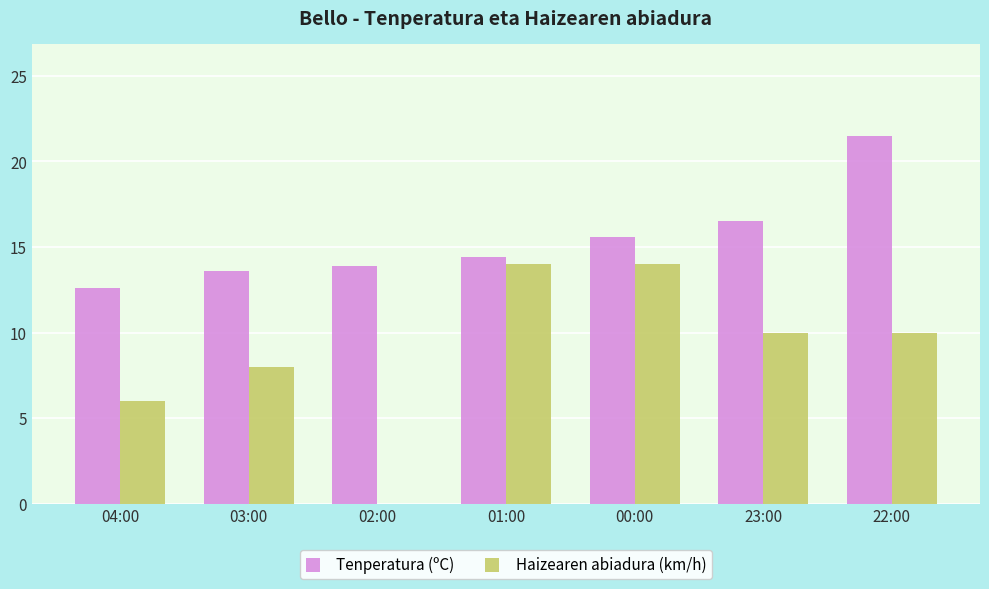

Is the value of Haizearen abiadura (km/h) at 01:00 greater than the value of Tenperatura (ºC) at 00:00?

No